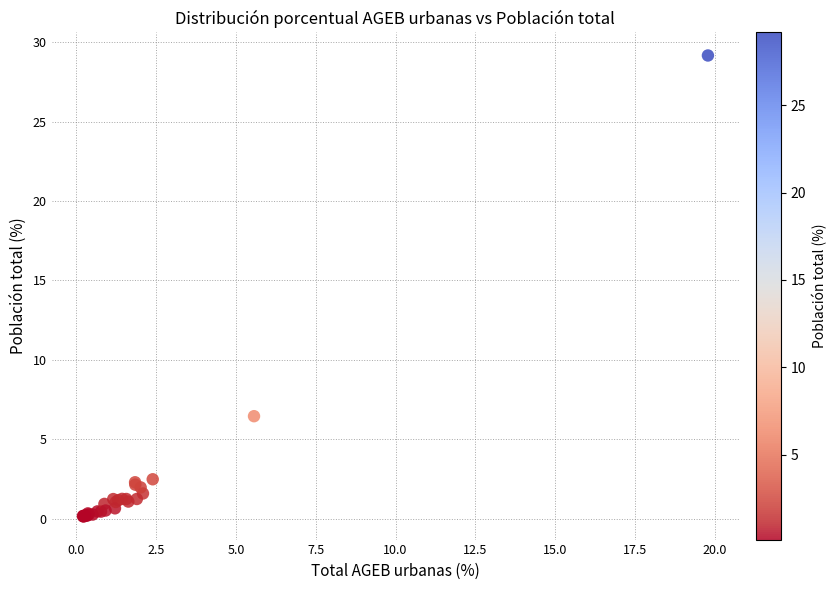

What Y value in the scatter plot is closest to 14?

6.5